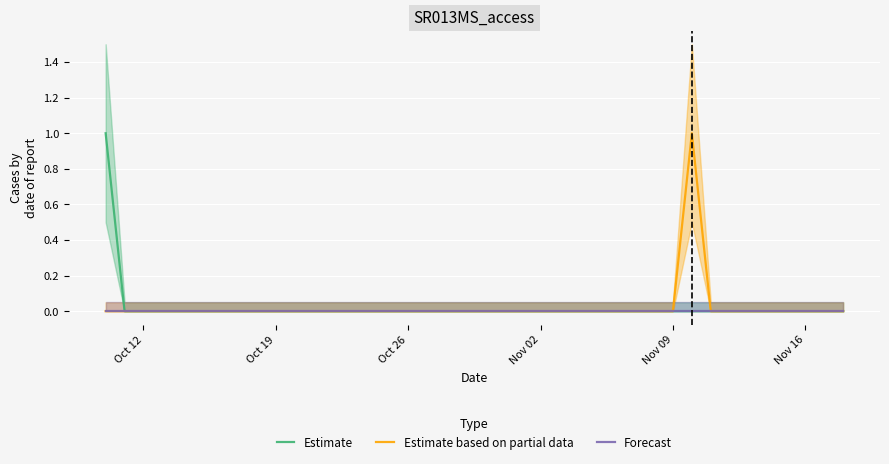

Which series has the largest range (max minus min)?

Estimate